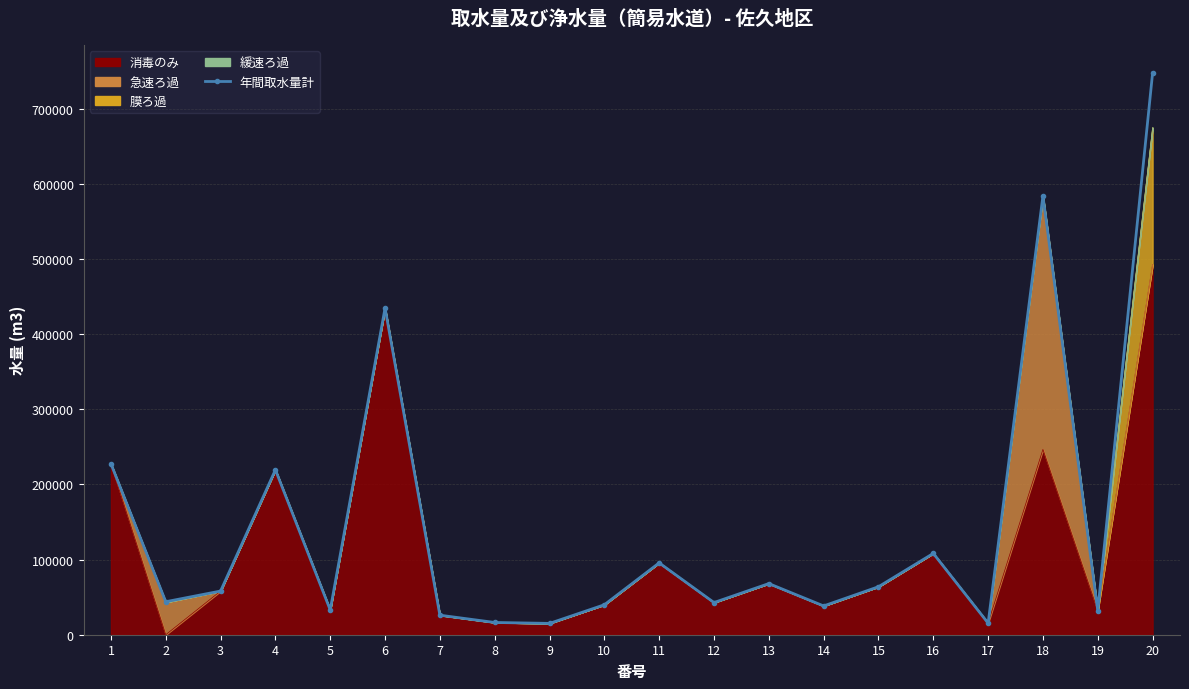

Which has a higher value, 14 or 7?

14